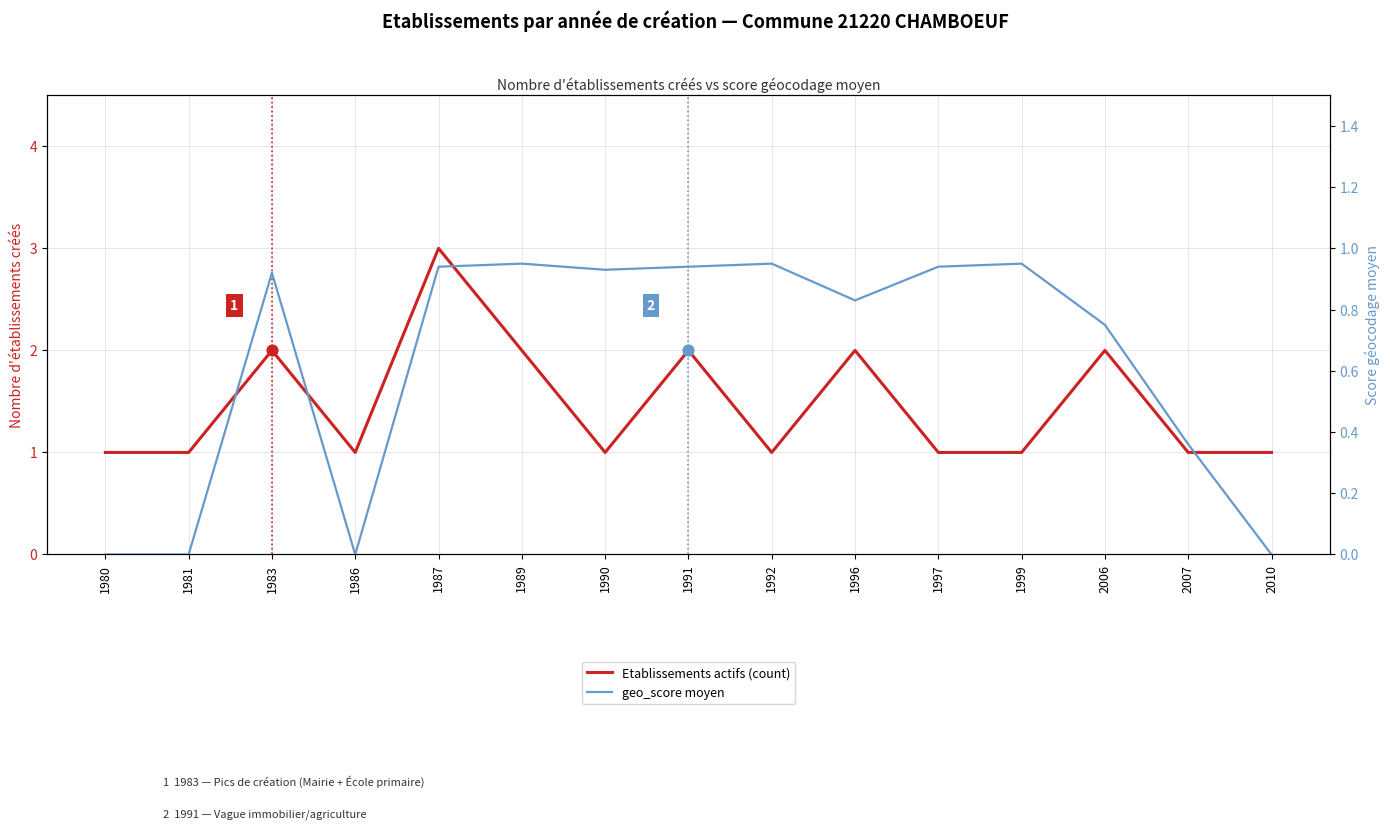

At how many categories does at least one series exceed 2?

1